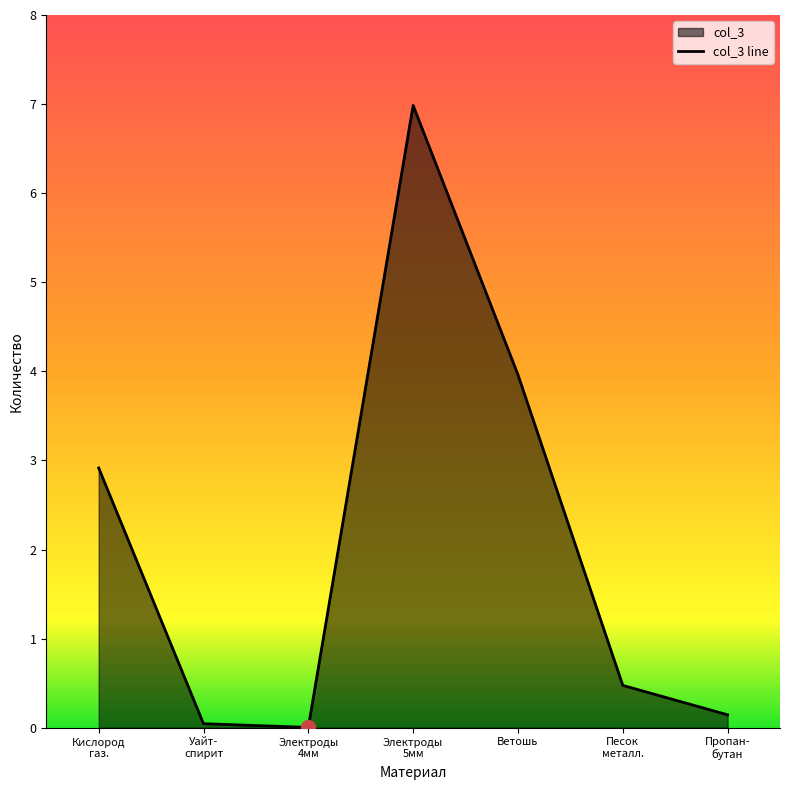

What is the greatest value displayed?

7.0